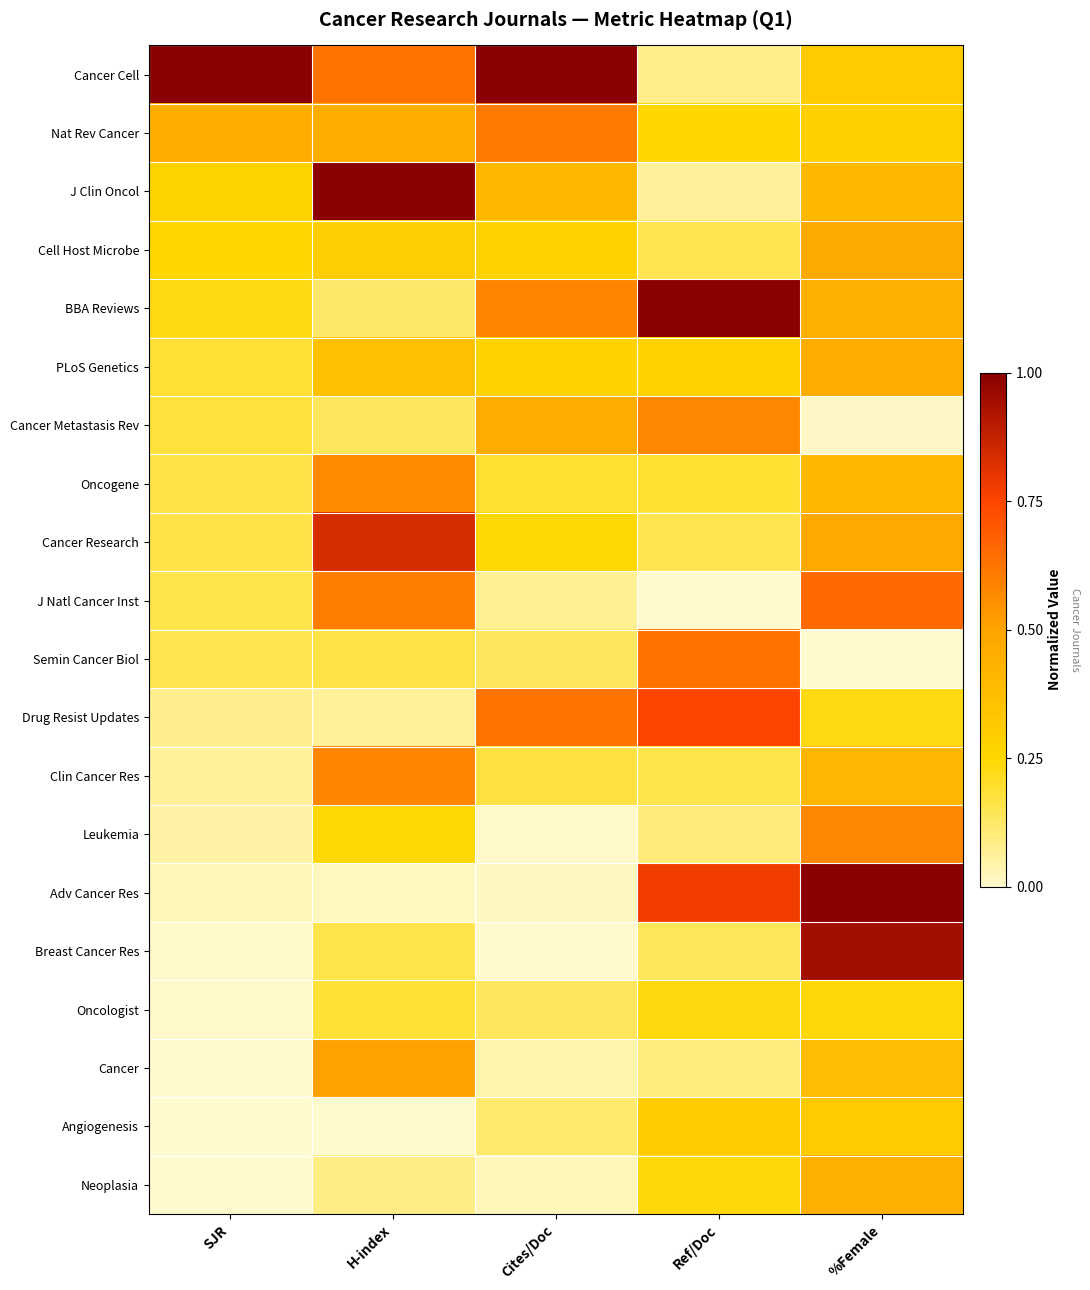

Reading left to right, list all the values displayed in this chart.

Cancer Cell: SJR=1.0	H-index=0.6	Cites/Doc=1.0	Ref/Doc=0.1	%Female=0.3
Nat Rev Cancer: SJR=0.5	H-index=0.5	Cites/Doc=0.6	Ref/Doc=0.3	%Female=0.3
J Clin Oncol: SJR=0.3	H-index=1.0	Cites/Doc=0.4	Ref/Doc=0.1	%Female=0.4
Cell Host Microbe: SJR=0.3	H-index=0.3	Cites/Doc=0.3	Ref/Doc=0.2	%Female=0.5
BBA Reviews: SJR=0.2	H-index=0.1	Cites/Doc=0.6	Ref/Doc=1.0	%Female=0.4
PLoS Genetics: SJR=0.2	H-index=0.4	Cites/Doc=0.3	Ref/Doc=0.3	%Female=0.5
Cancer Metastasis Rev: SJR=0.2	H-index=0.1	Cites/Doc=0.5	Ref/Doc=0.6	%Female=0.0
Oncogene: SJR=0.2	H-index=0.6	Cites/Doc=0.2	Ref/Doc=0.2	%Female=0.4
Cancer Research: SJR=0.2	H-index=0.8	Cites/Doc=0.2	Ref/Doc=0.2	%Female=0.5
J Natl Cancer Inst: SJR=0.2	H-index=0.6	Cites/Doc=0.1	Ref/Doc=0.0	%Female=0.7
Semin Cancer Biol: SJR=0.2	H-index=0.2	Cites/Doc=0.1	Ref/Doc=0.6	%Female=0.0
Drug Resist Updates: SJR=0.1	H-index=0.1	Cites/Doc=0.6	Ref/Doc=0.8	%Female=0.2
Clin Cancer Res: SJR=0.1	H-index=0.6	Cites/Doc=0.2	Ref/Doc=0.2	%Female=0.4
Leukemia: SJR=0.0	H-index=0.2	Cites/Doc=0.0	Ref/Doc=0.1	%Female=0.6
Adv Cancer Res: SJR=0.0	H-index=0.0	Cites/Doc=0.0	Ref/Doc=0.8	%Female=1.0
Breast Cancer Res: SJR=0.0	H-index=0.2	Cites/Doc=0.0	Ref/Doc=0.1	%Female=0.9
Oncologist: SJR=0.0	H-index=0.2	Cites/Doc=0.1	Ref/Doc=0.2	%Female=0.2
Cancer: SJR=0.0	H-index=0.5	Cites/Doc=0.0	Ref/Doc=0.1	%Female=0.4
Angiogenesis: SJR=0.0	H-index=0.0	Cites/Doc=0.1	Ref/Doc=0.3	%Female=0.3
Neoplasia: SJR=0.0	H-index=0.1	Cites/Doc=0.0	Ref/Doc=0.2	%Female=0.4